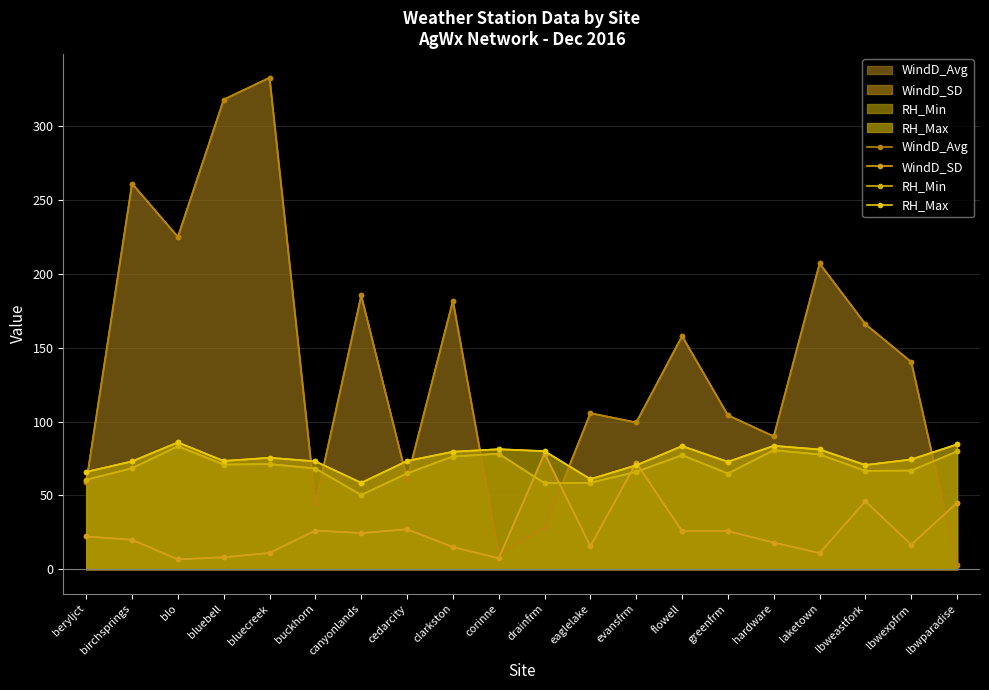

Is the value of RH_Min at buckhorn greater than the value of WindD_SD at evansfrm?

No